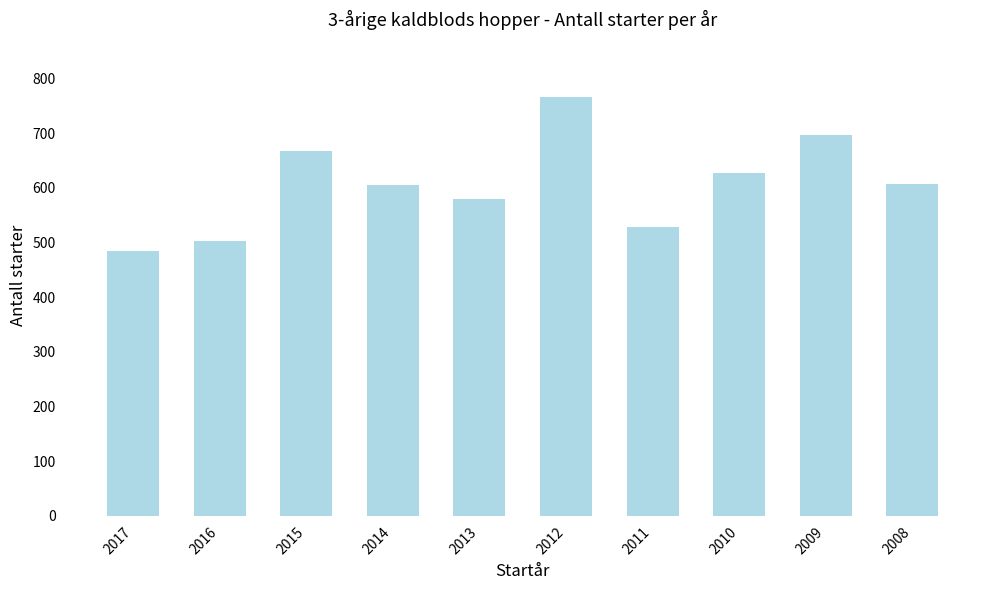

Are the bars grouped side by side (vs. stacked)?

No